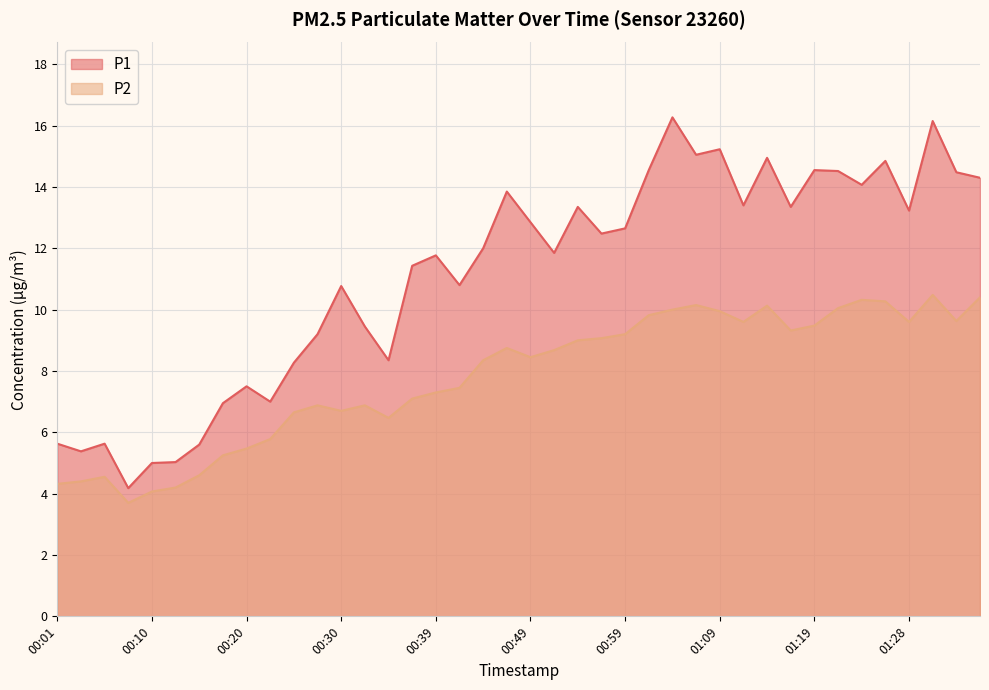

At how many categories does at least one series exceed 8?

30